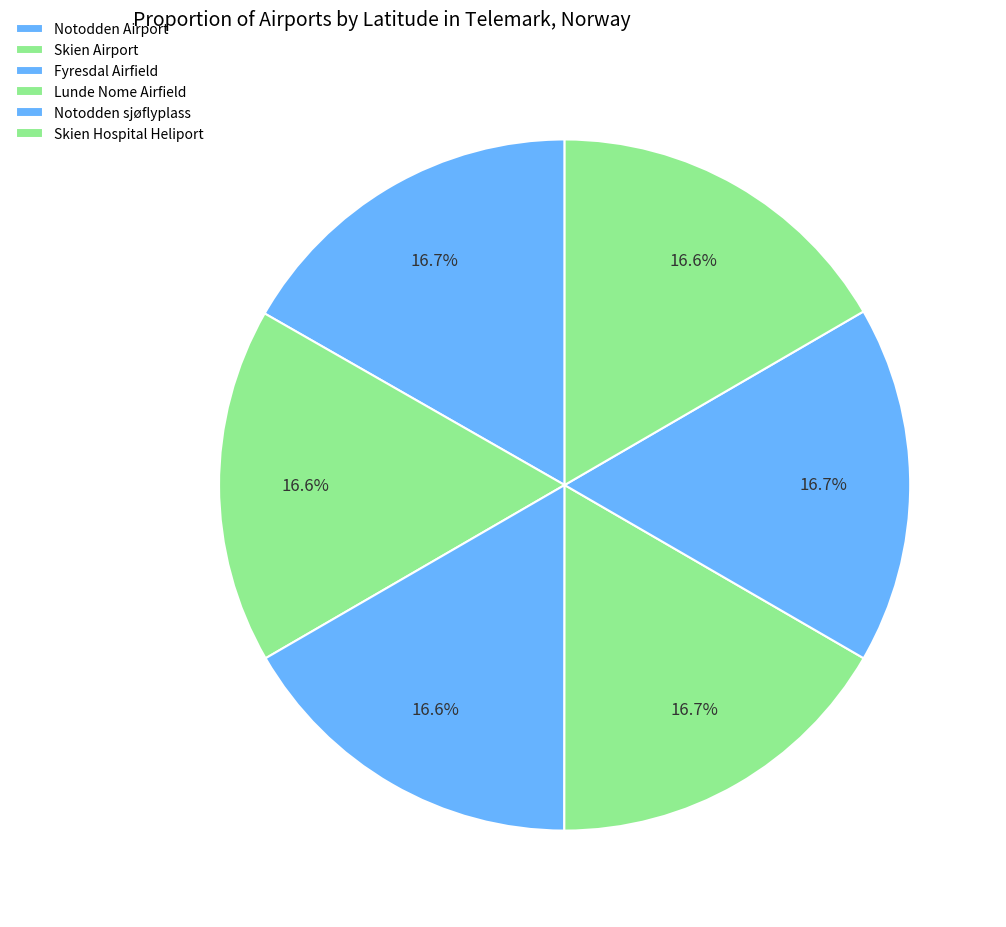

What percentage is the Lunde Nome Airfield slice, to the nearest percent?

17%